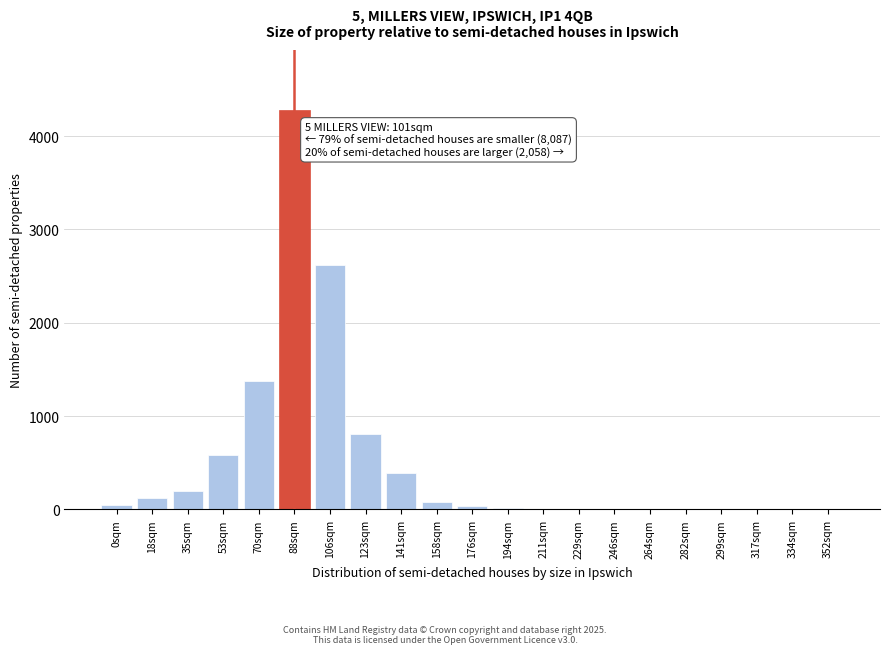

Where is the data nearest to the value 2140?

106sqm